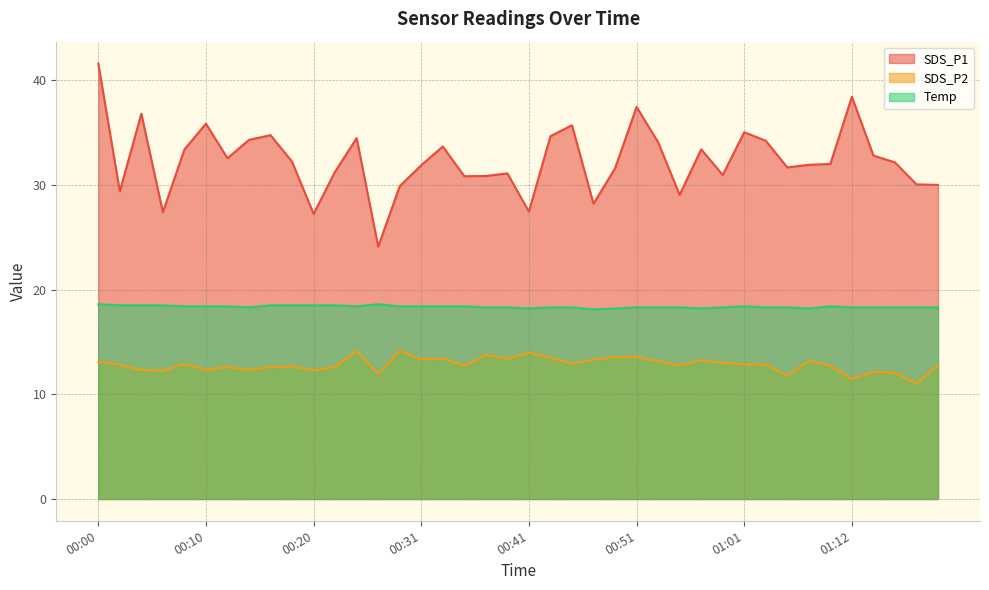

List the series in order of their peak value, highest first.

SDS_P1, Temp, SDS_P2